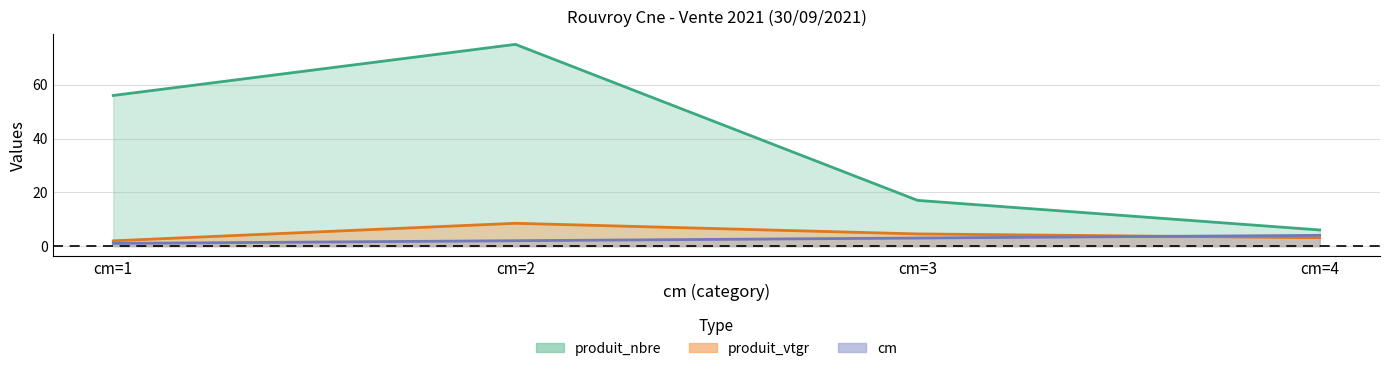

Reading left to right, extract all data points from this chart.

cm: cm=1=1.0	cm=2=2.0	cm=3=3.0	cm=4=4.0
produit_nbre: cm=1=56.0	cm=2=75.0	cm=3=17.0	cm=4=6.0
produit_vtgr: cm=1=2.0	cm=2=8.5	cm=3=4.5	cm=4=3.1